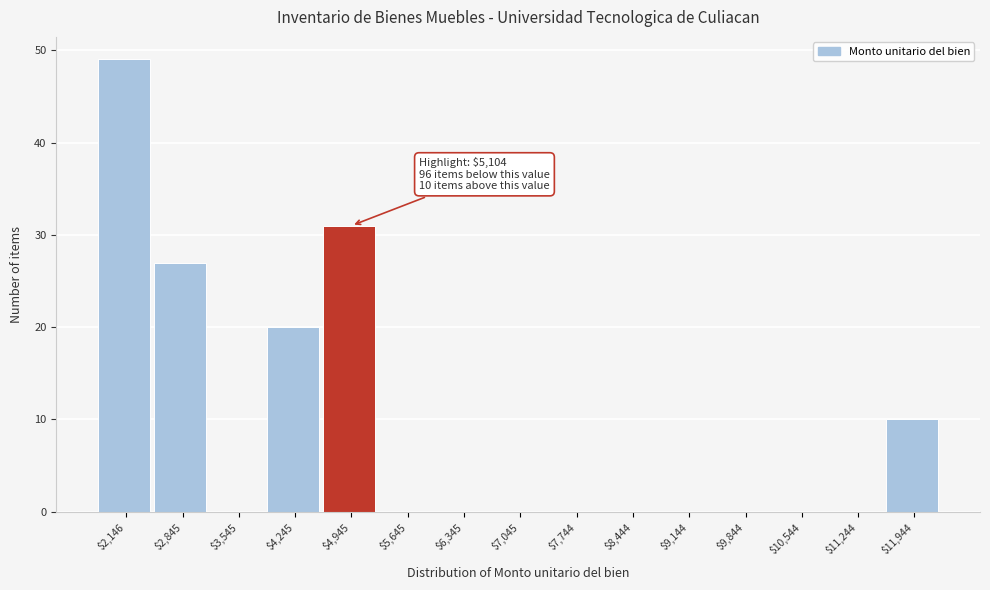

True or false: the data shows 14 at $11,944.

False